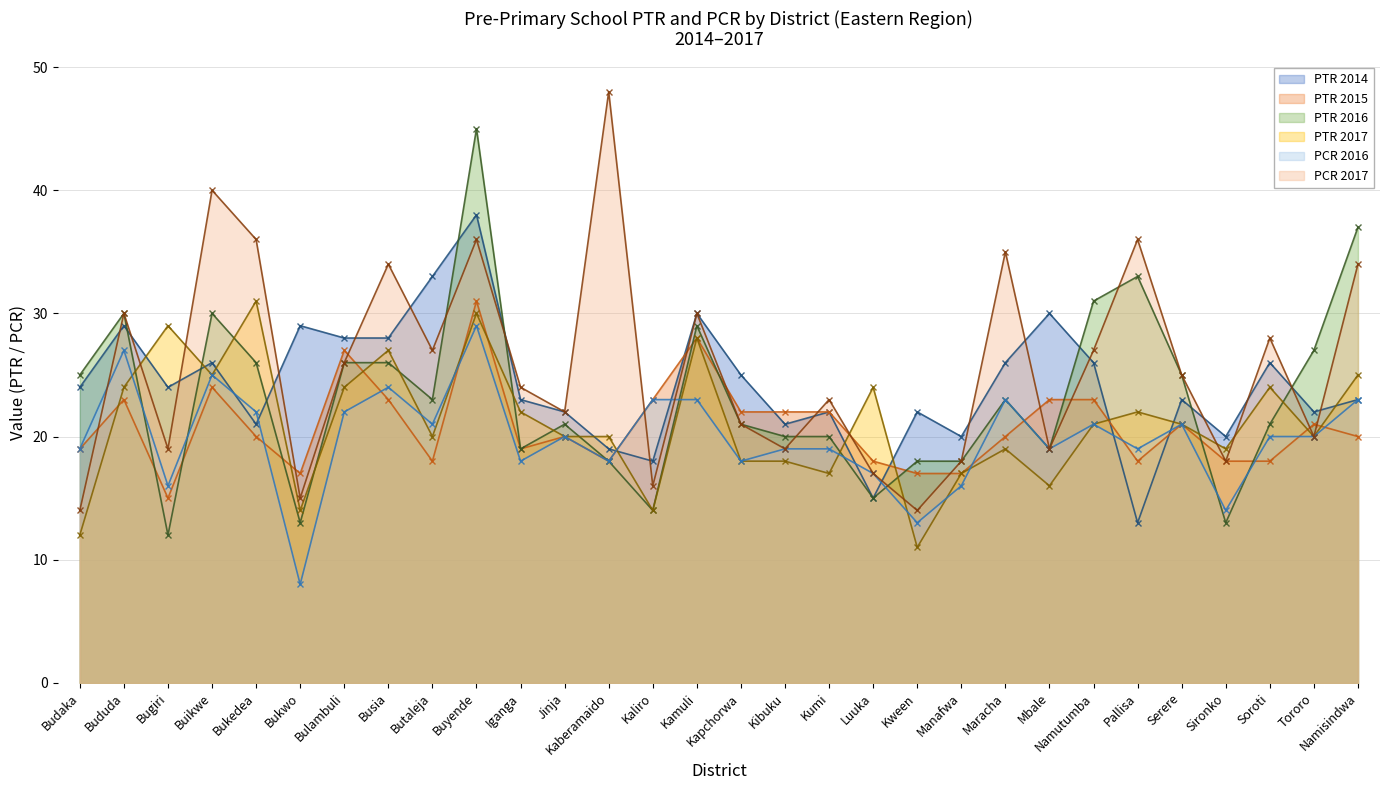

At which label does PCR 2016 first exceed 20?

Bududa